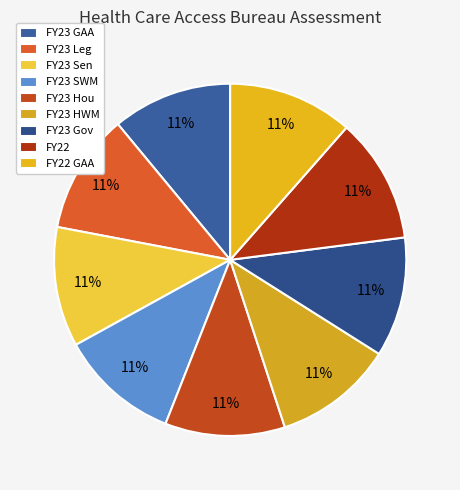

Combined, do FY22 and FY23 Gov account for over 50%?

No